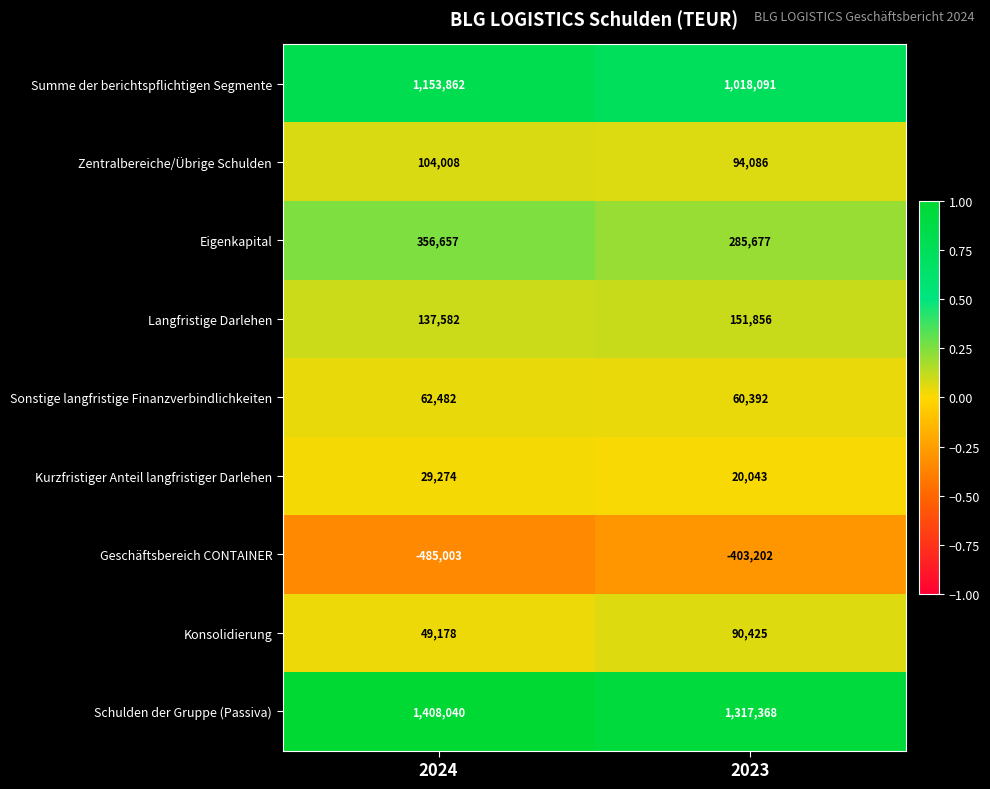

Which series has the largest total across all categories?

Schulden der Gruppe (Passiva)